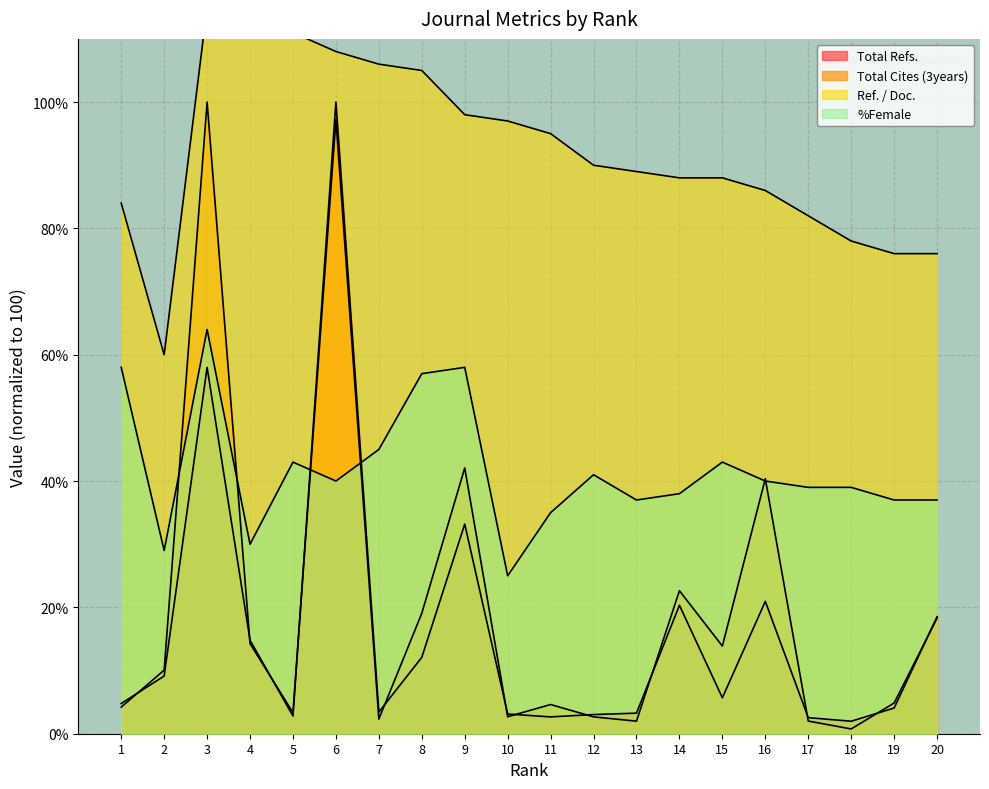

Reading left to right, what are all the values shown in this chart?

Total Refs.: 4.8	9.1	58.0	14.8	2.8	100.0	3.4	12.1	33.2	3.1	2.7	3.0	3.3	20.3	5.7	21.0	2.5	2.0	4.1	18.5
Total Cites (3years): 4.2	10.1	100.0	14.3	3.3	97.2	2.3	19.1	42.1	2.7	4.6	2.7	2.0	22.6	13.9	40.4	2.0	0.8	4.9	18.3
Ref. / Doc.: 84.0	60.0	115.0	112.0	111.0	108.0	106.0	105.0	98.0	97.0	95.0	90.0	89.0	88.0	88.0	86.0	82.0	78.0	76.0	76.0
%Female: 58.0	29.0	64.0	30.0	43.0	40.0	45.0	57.0	58.0	25.0	35.0	41.0	37.0	38.0	43.0	40.0	39.0	39.0	37.0	37.0